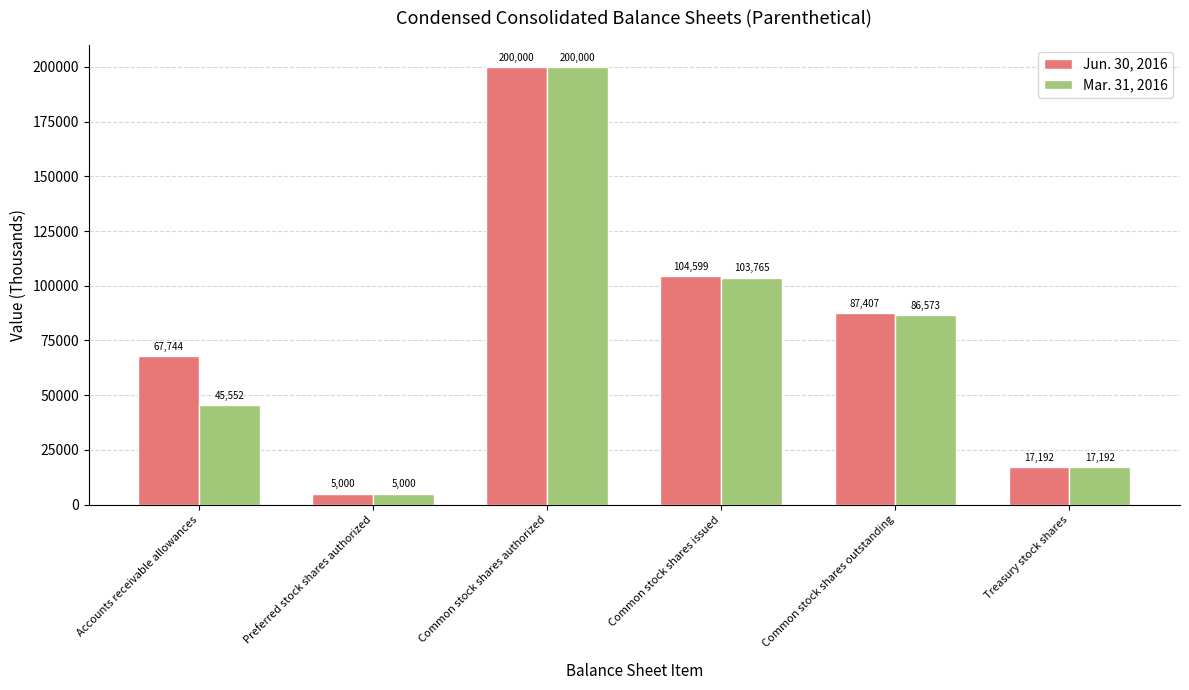

What is the label of the 5th bar from the left?

Common stock shares outstanding